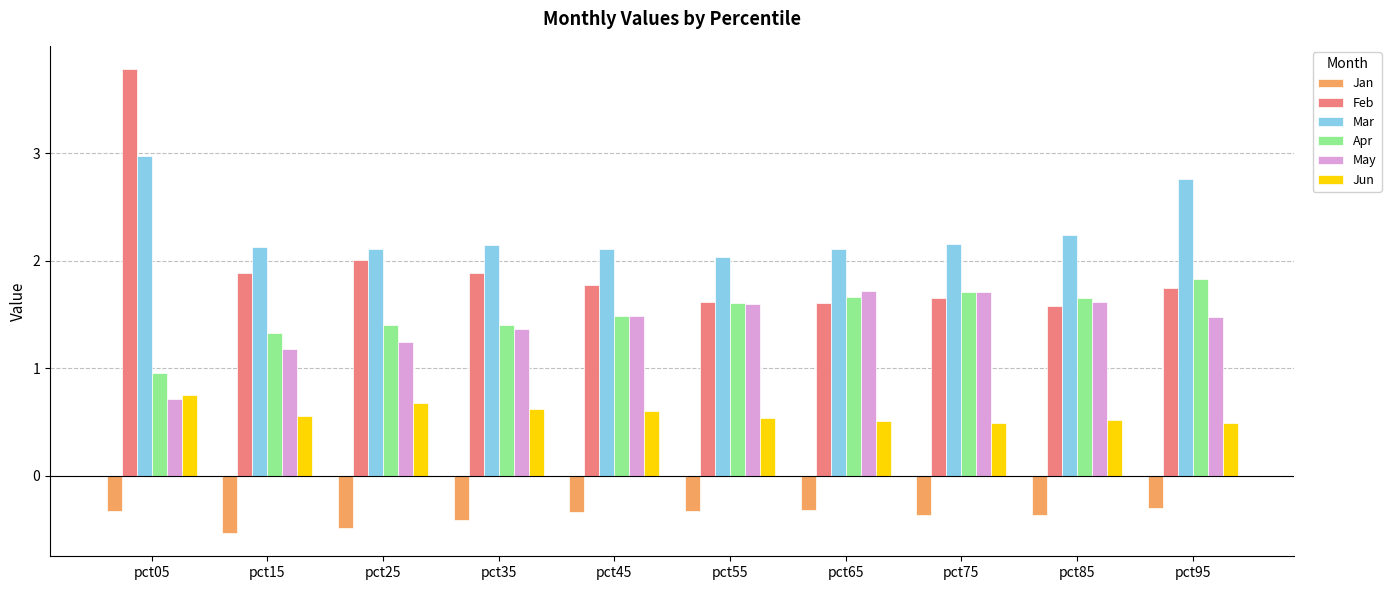

The value of Feb at pct75 is 2.9. True or false?

False